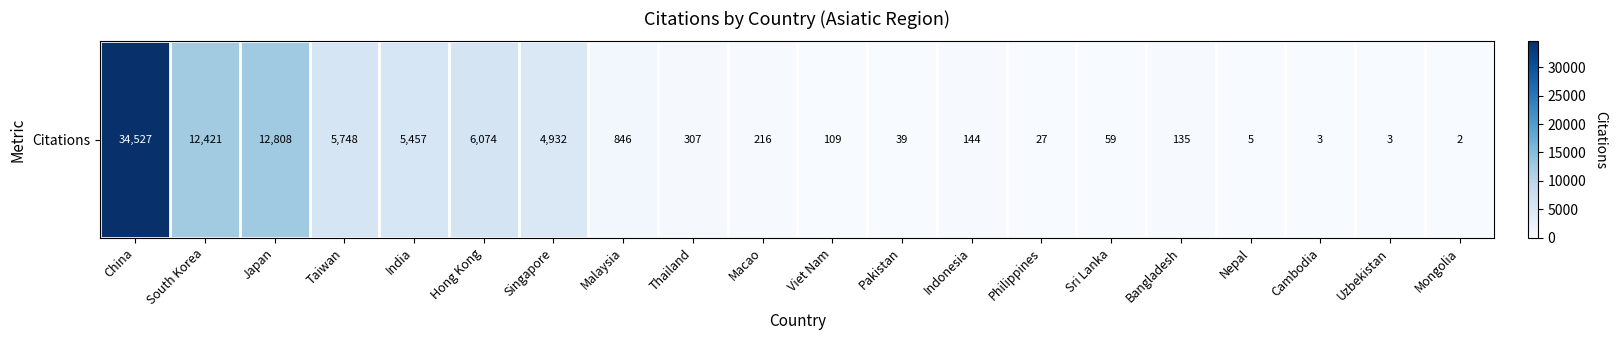

Reading left to right, list all the values displayed in this chart.

34527	12421	12808	5748	5457	6074	4932	846	307	216	109	39	144	27	59	135	5	3	3	2